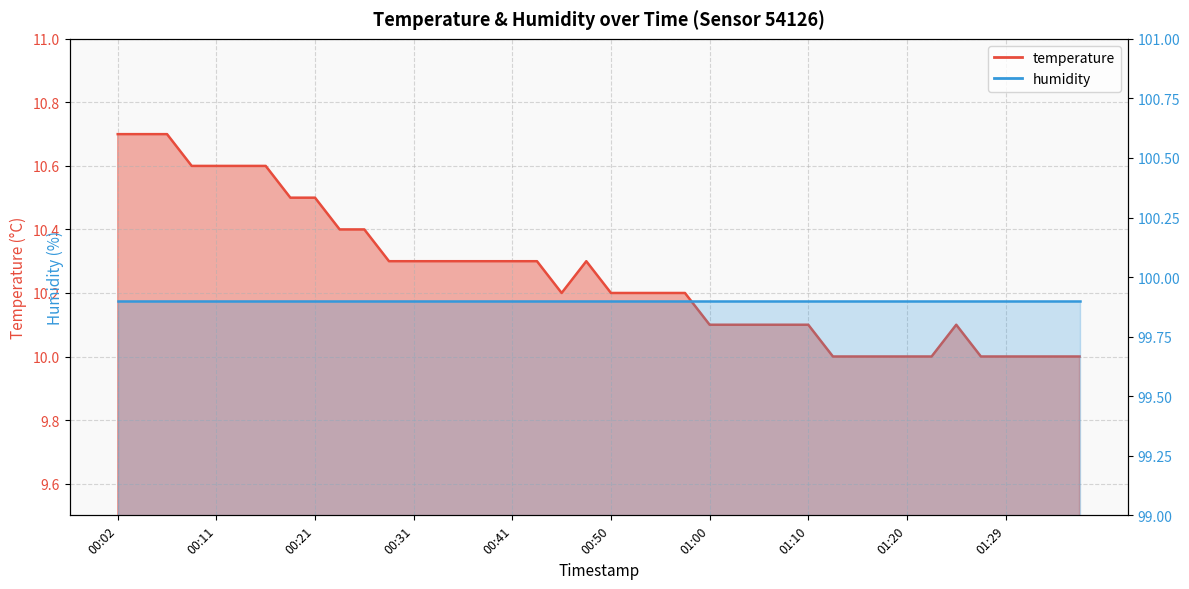

What is the average value?

10.3